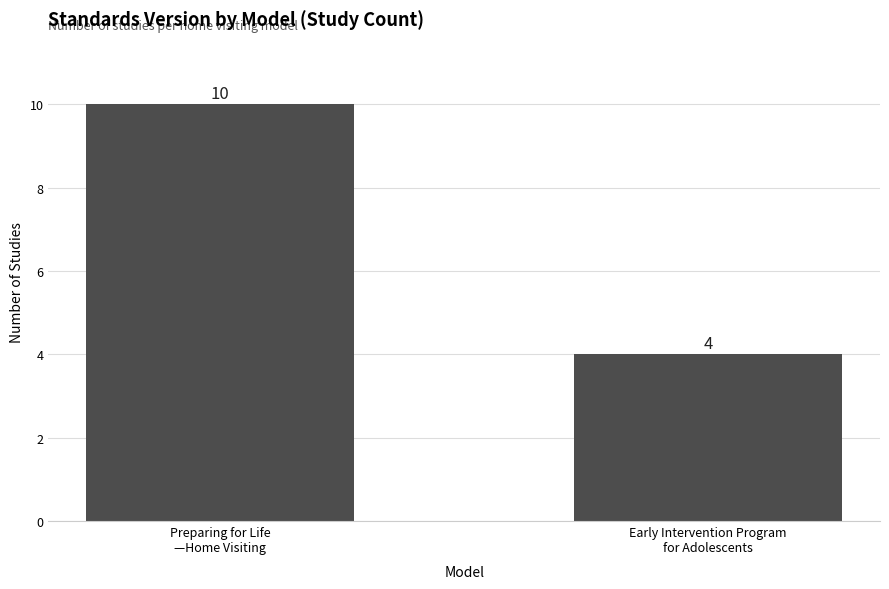

What is the smallest value displayed?

4